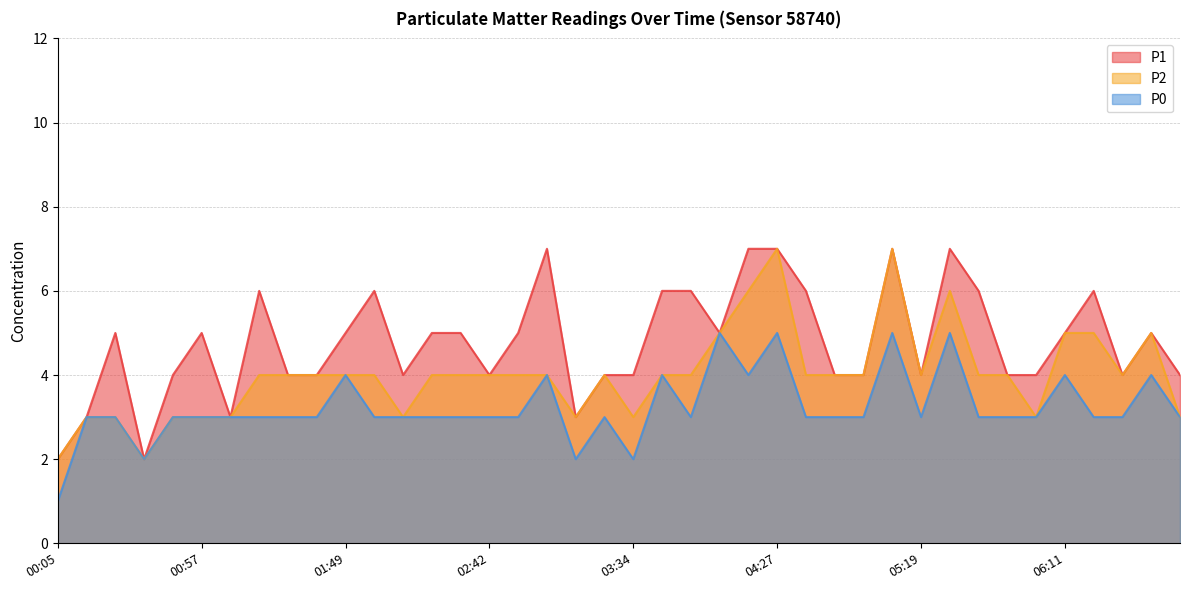

True or false: P1 has more than 2 points higher than both neighbors.

True